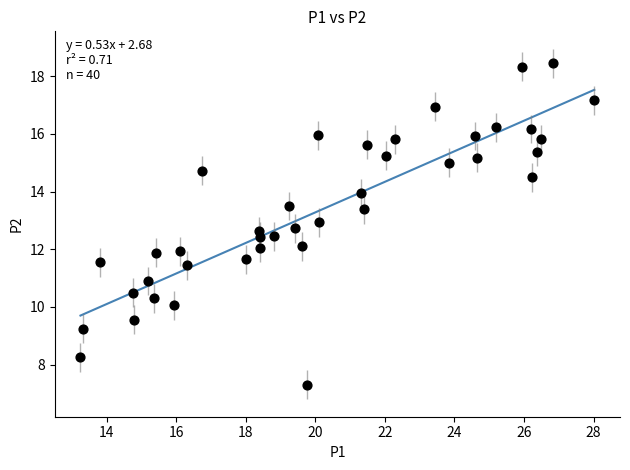

What is the range of X values (max minus min)?

14.8